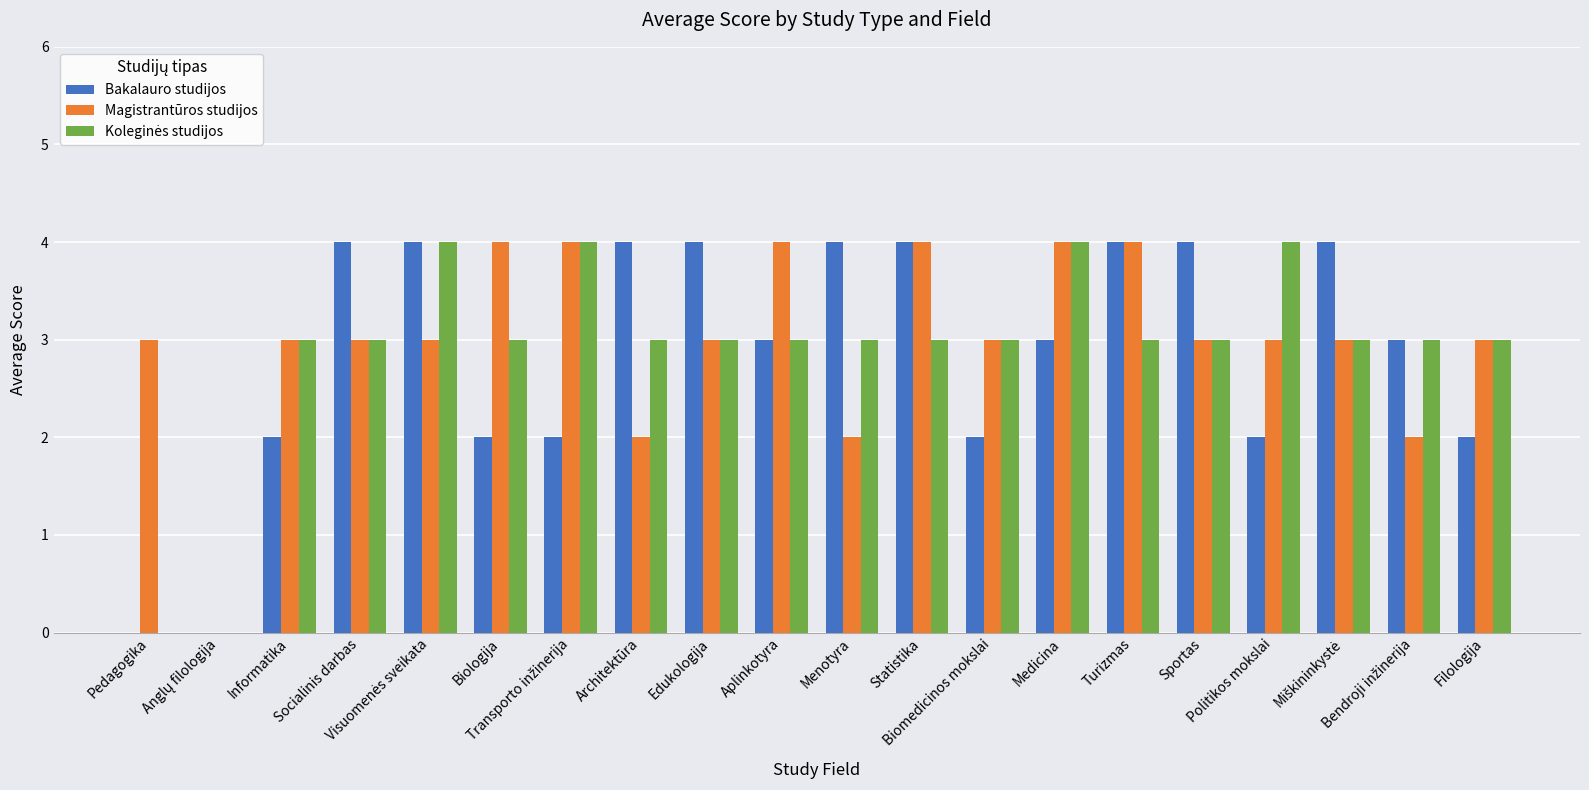

What is the sum of all Bakalauro studijos values?

57